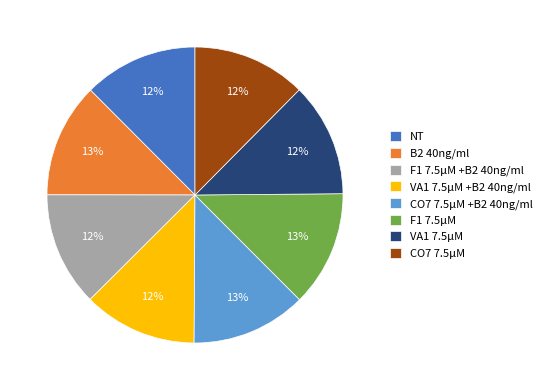

Is there a majority slice in this chart?

No